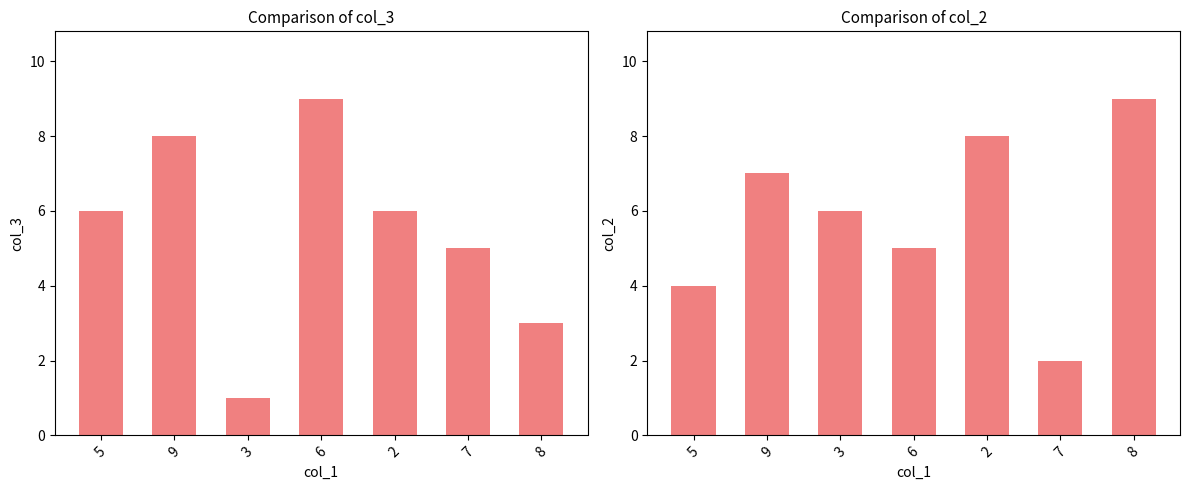

The value of col_3 at 3 is 1. True or false?

True